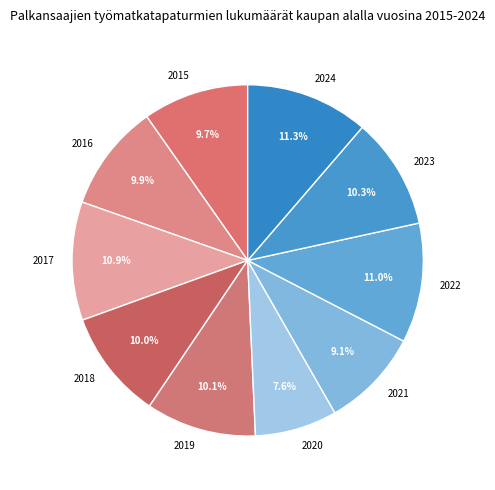

What is the smallest slice in the pie chart?

2020